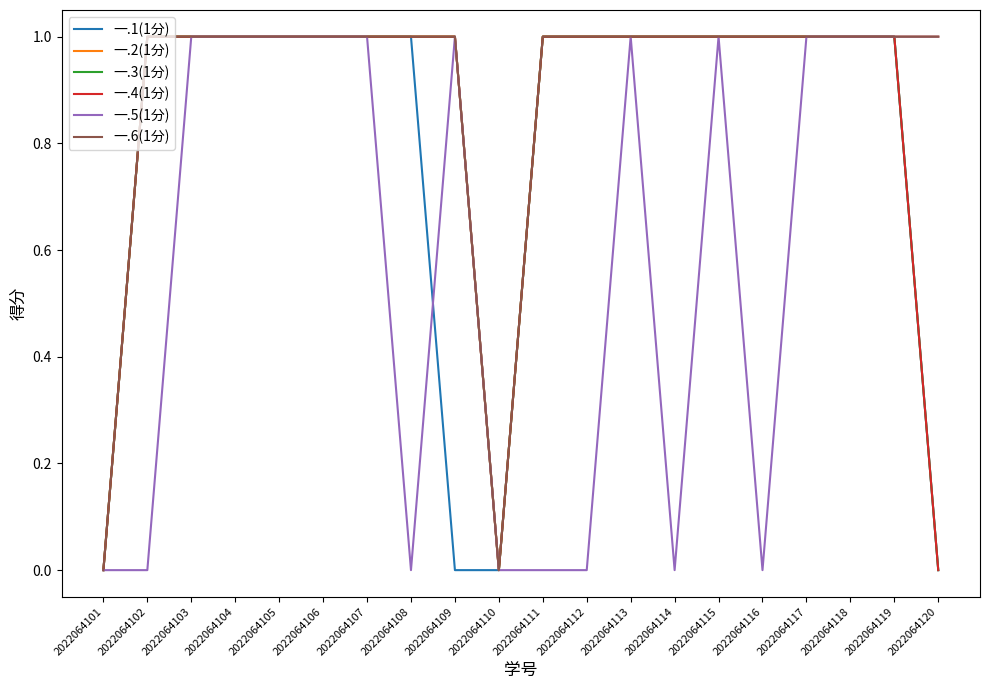

True or false: 一.3(1分) and 一.5(1分) cross at least once.

False